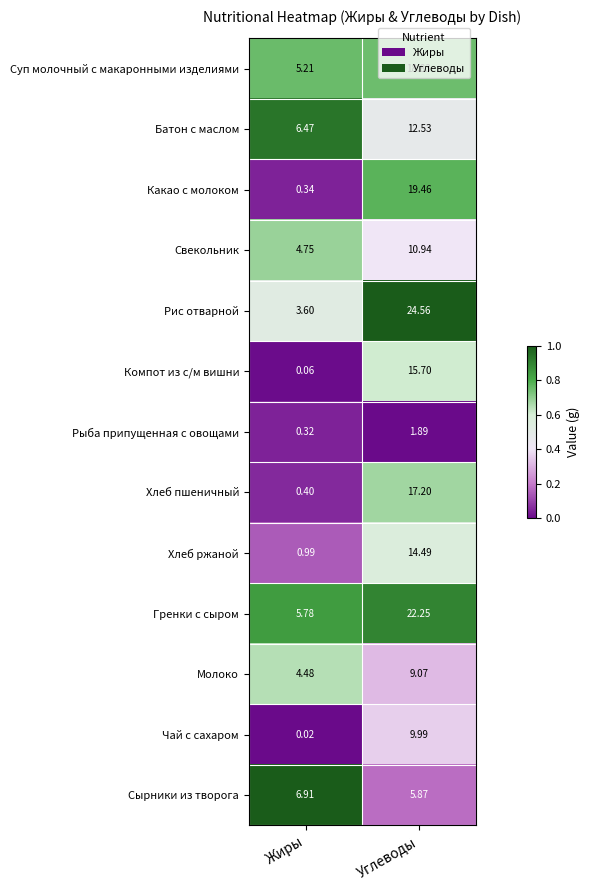

Which series changed the most between Жиры and Углеводы?

Рис отварной